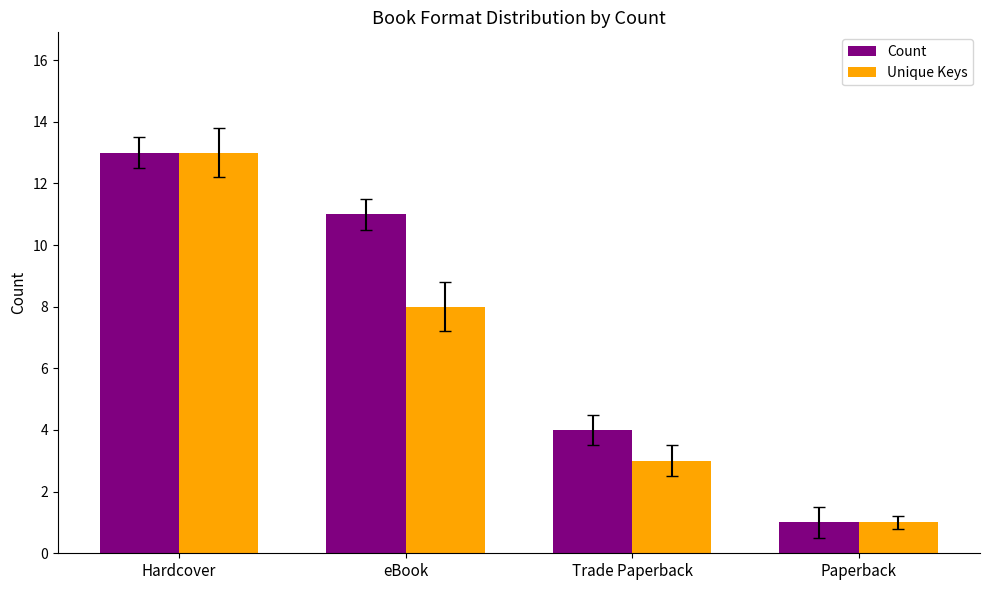

How many categories are shown in the chart?

4